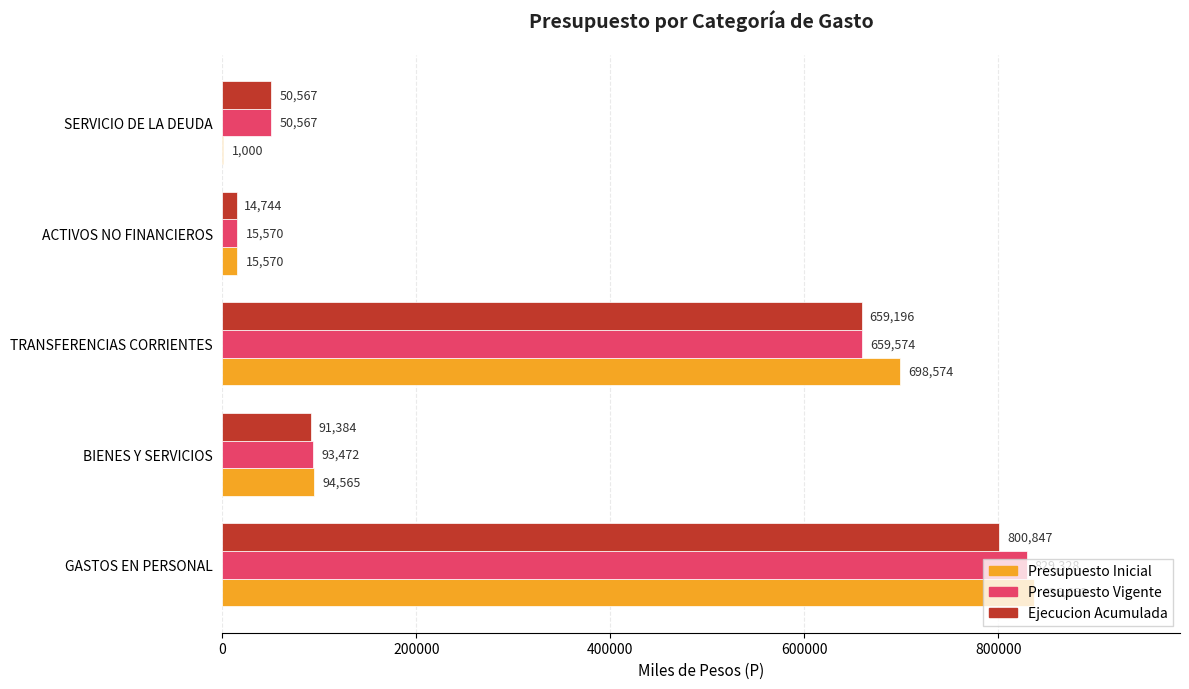

What is the sum of the Presupuesto Vigente values at ACTIVOS NO FINANCIEROS and SERVICIO DE LA DEUDA?

66137